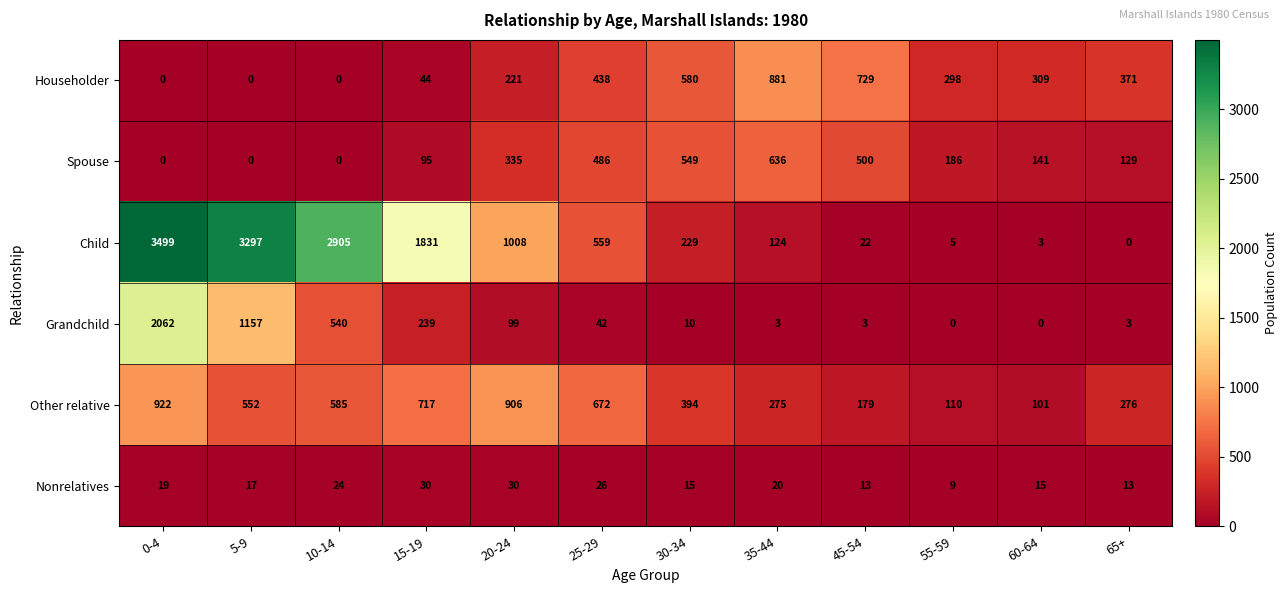

How many categories are shown in the chart?

12